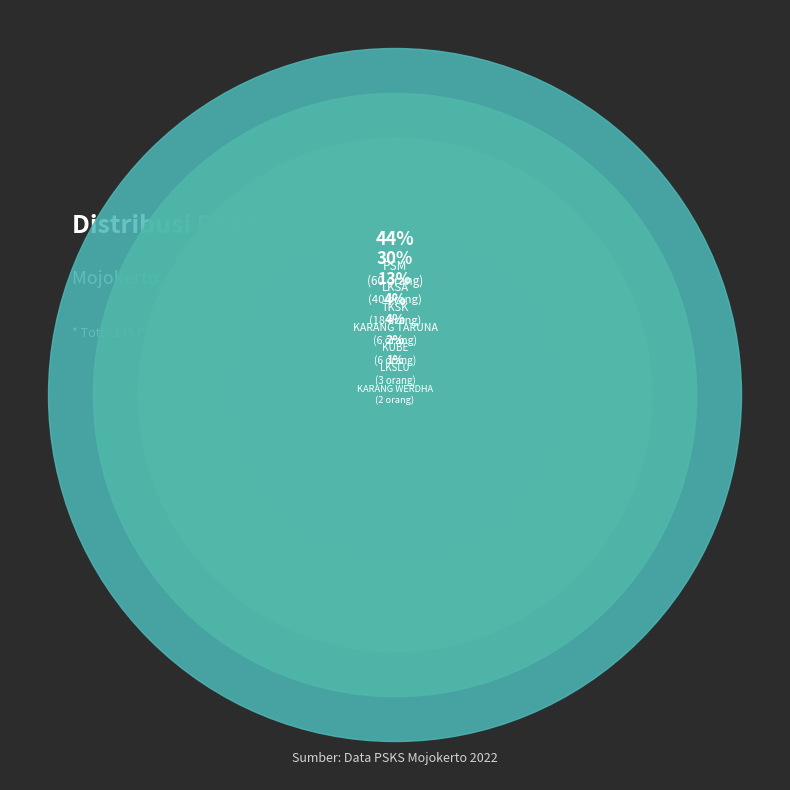

How many slices are in this pie chart?

7